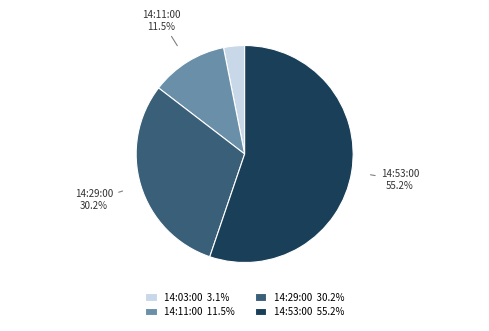

What is the smallest slice in the pie chart?

14:03:00